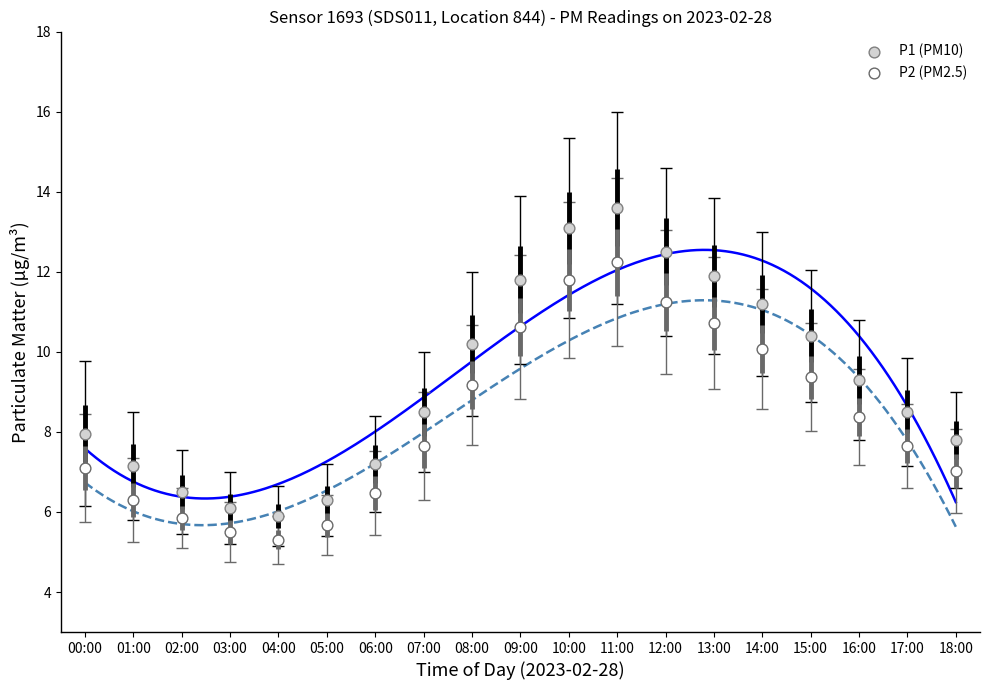

Which series has the widest spread of Y values?

P1 (PM10)